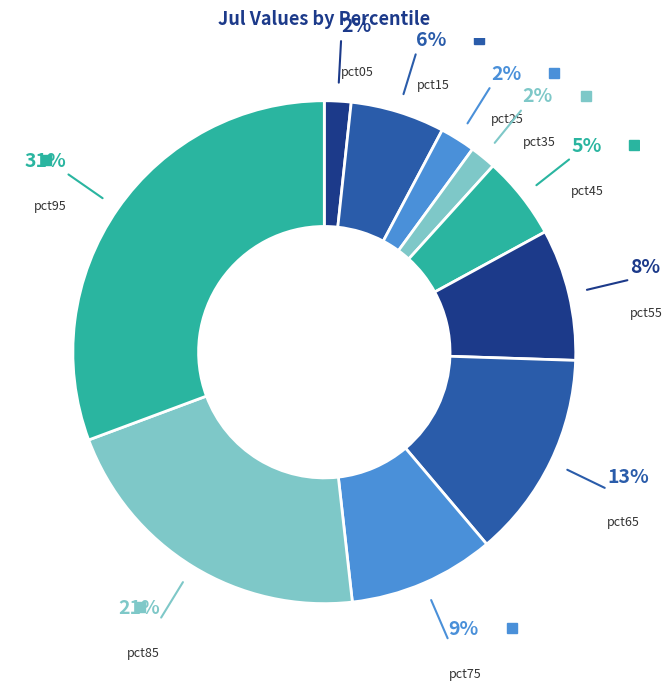

How many slices are in this pie chart?

10